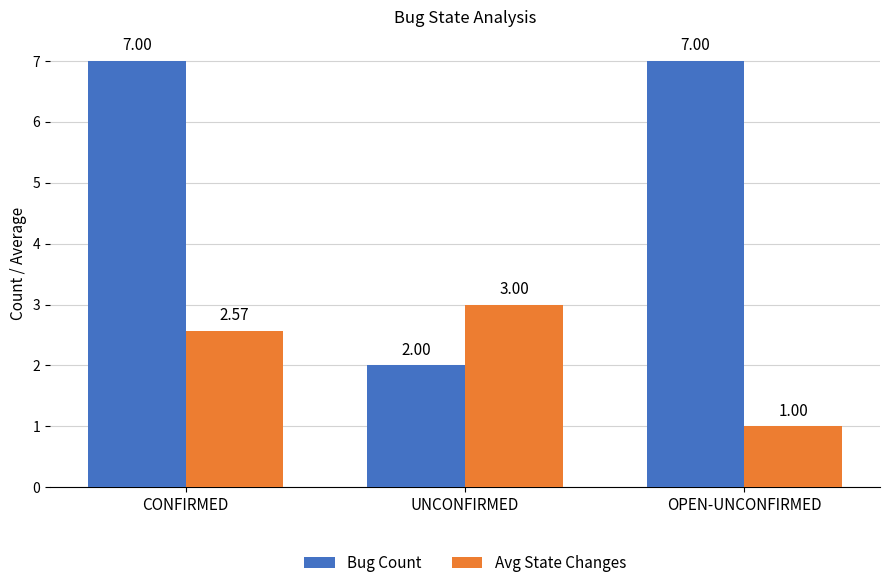

Where is Bug Count nearest to the value 4?

UNCONFIRMED